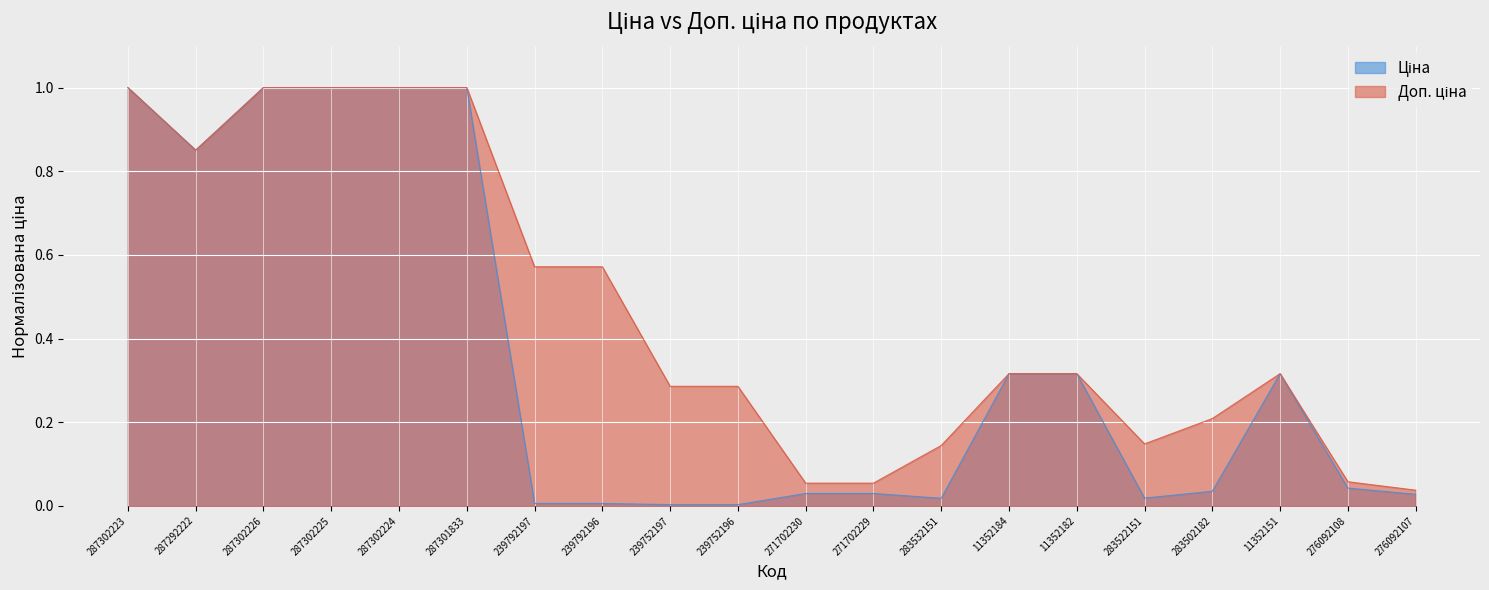

What is the average value of the Ціна series?

0.4